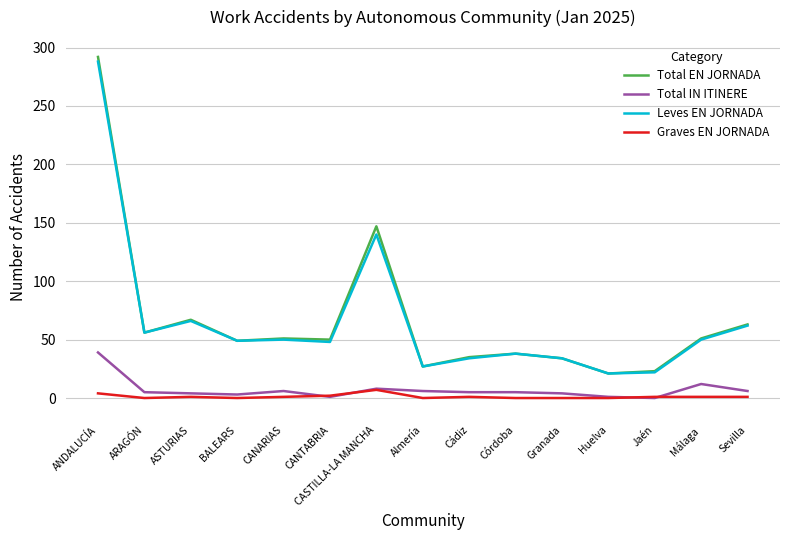

At which category is the sum across all series the highest?

ANDALUCÍA